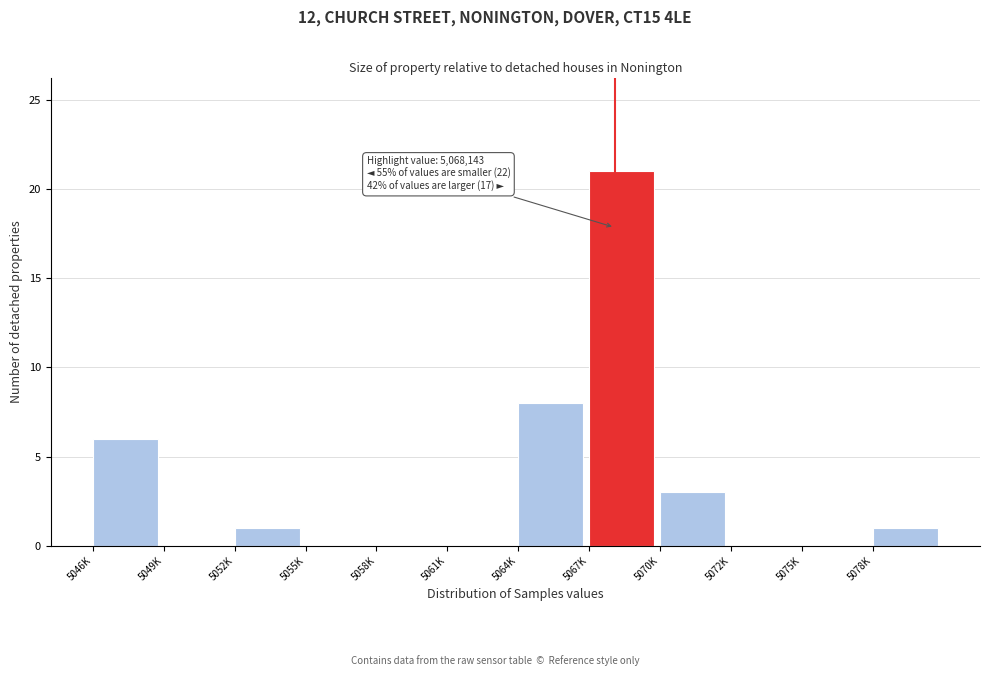

Reading left to right, transcribe all the data shown in this chart.

5046K=6	5049K=0	5052K=1	5055K=0	5058K=0	5061K=0	5064K=8	5067K=21	5070K=3	5072K=0	5075K=0	5078K=1